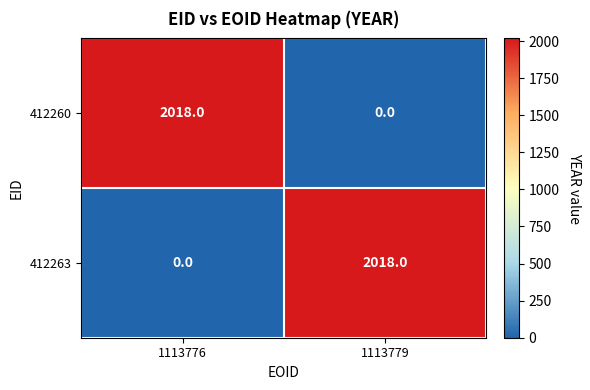

At 1113779, list the series in order from smallest to largest.

412260, 412263